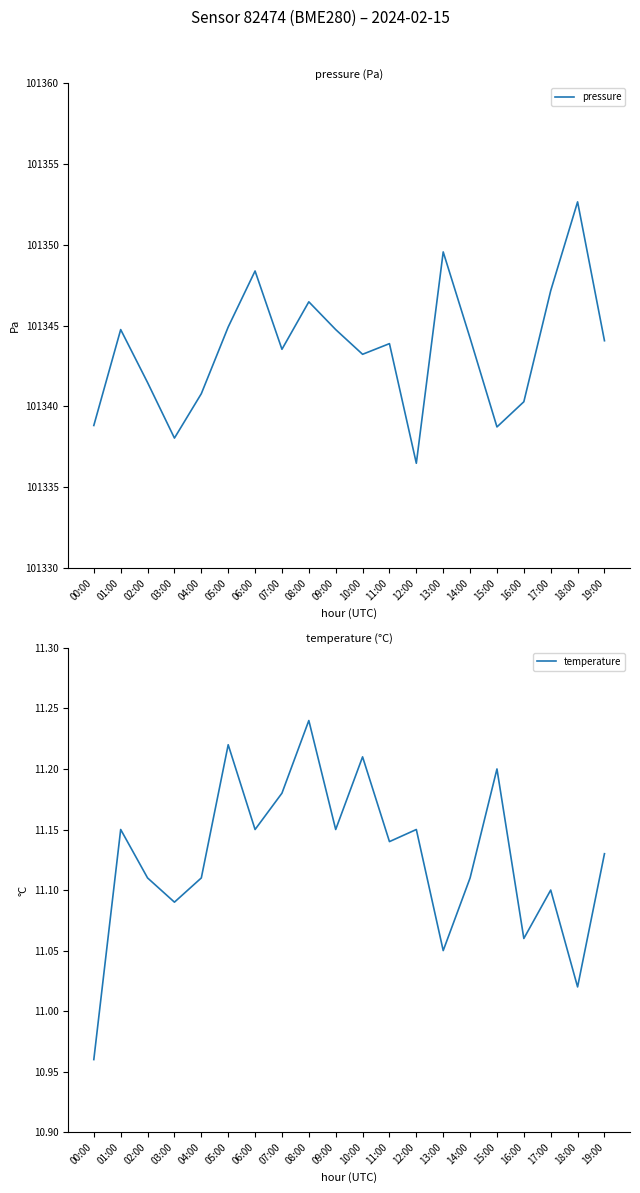

Is this an area chart (filled region under the line)?

No